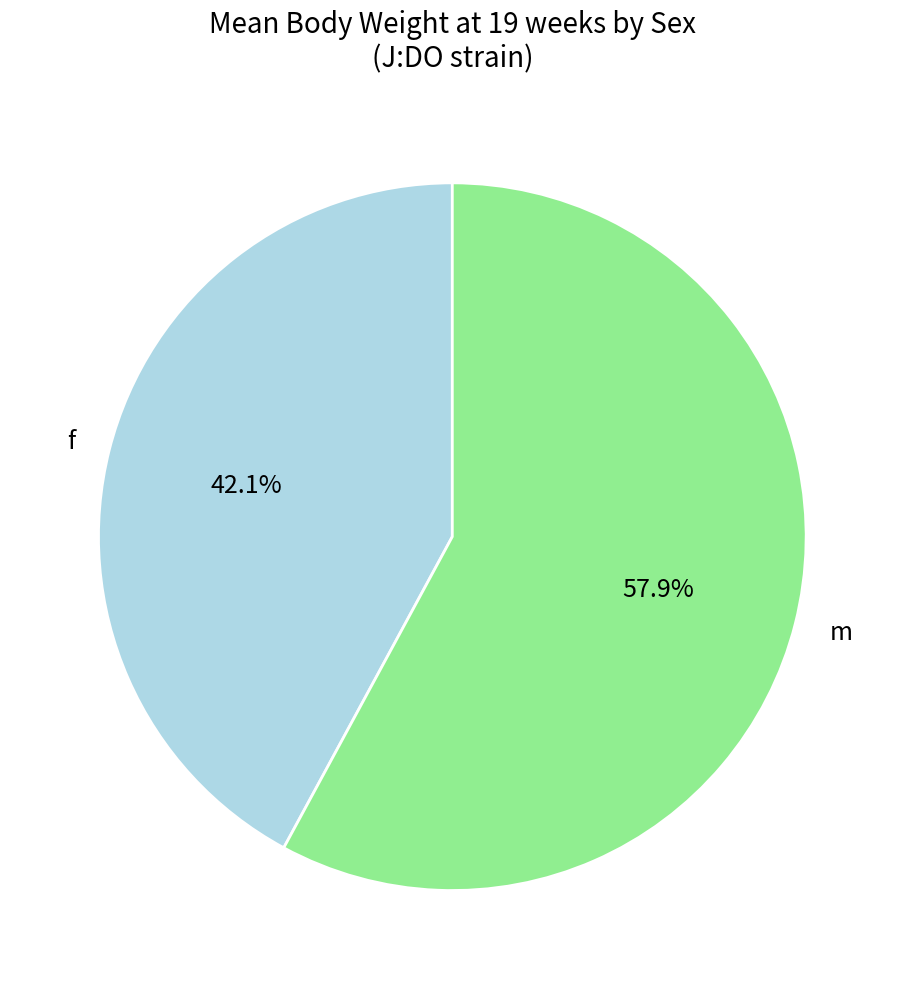

True or false: f accounts for 32% of the total.

False